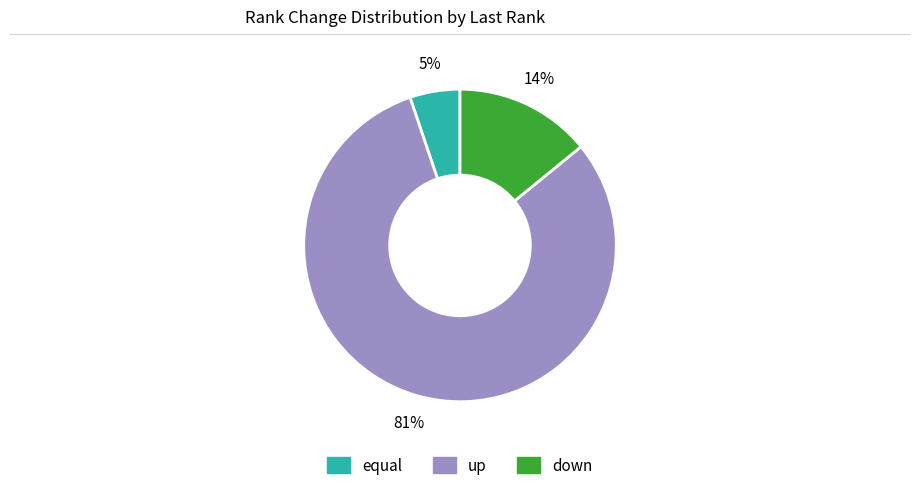

How many slices are in this pie chart?

3